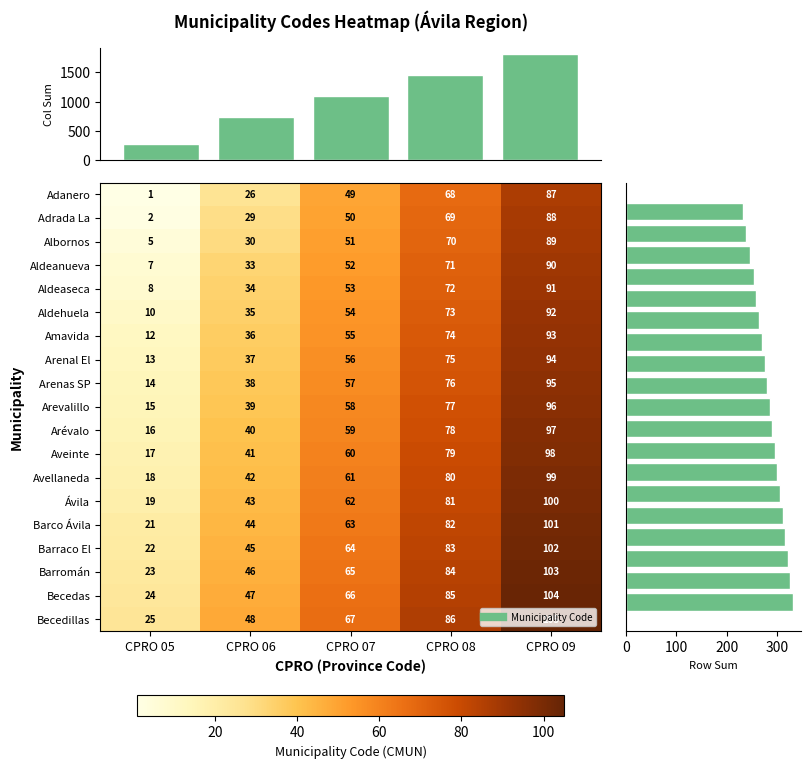

Is the value of Aveinte at CPRO 09 greater than the value of Arévalo at CPRO 05?

Yes